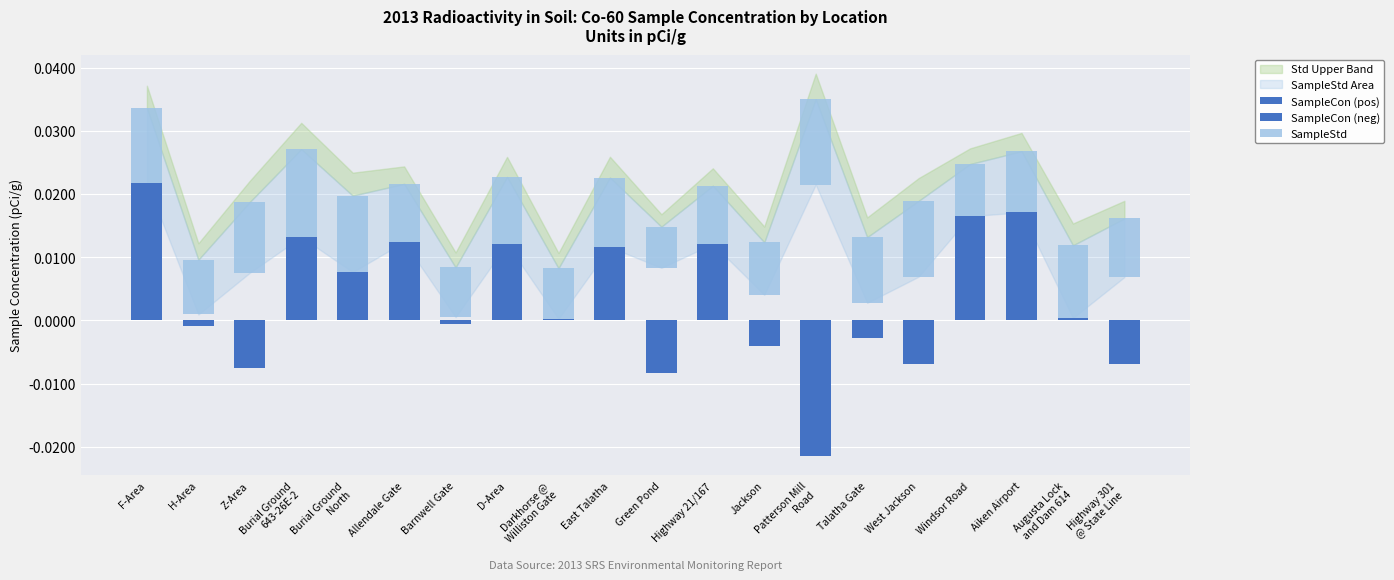

Count the SampleStd values in the range 0 to 1.

20